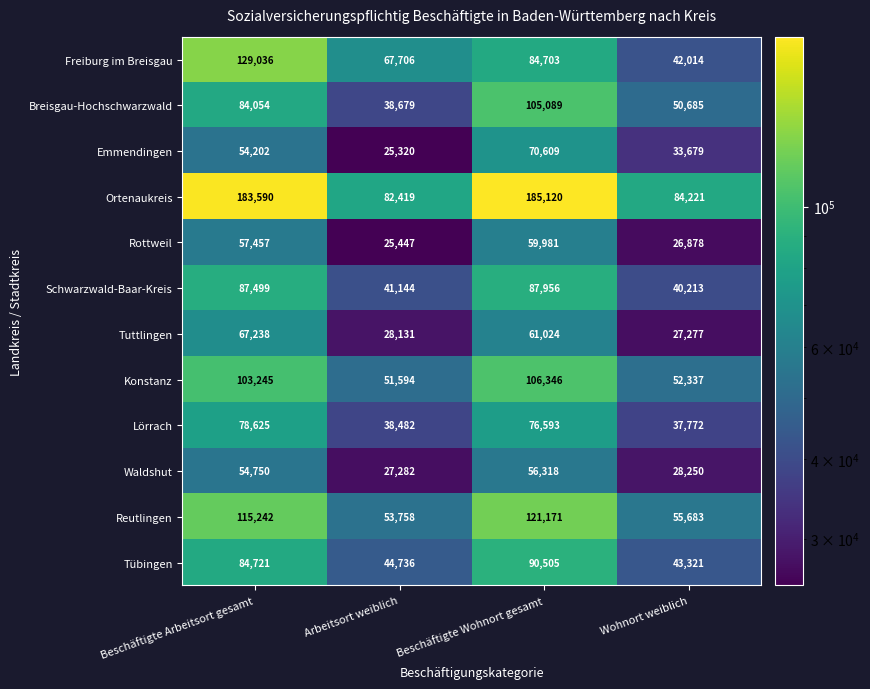

Rank the series by their maximum value, from lowest to highest.

Waldshut, Rottweil, Tuttlingen, Emmendingen, Lörrach, Schwarzwald-Baar-Kreis, Tübingen, Breisgau-Hochschwarzwald, Konstanz, Reutlingen, Freiburg im Breisgau, Ortenaukreis